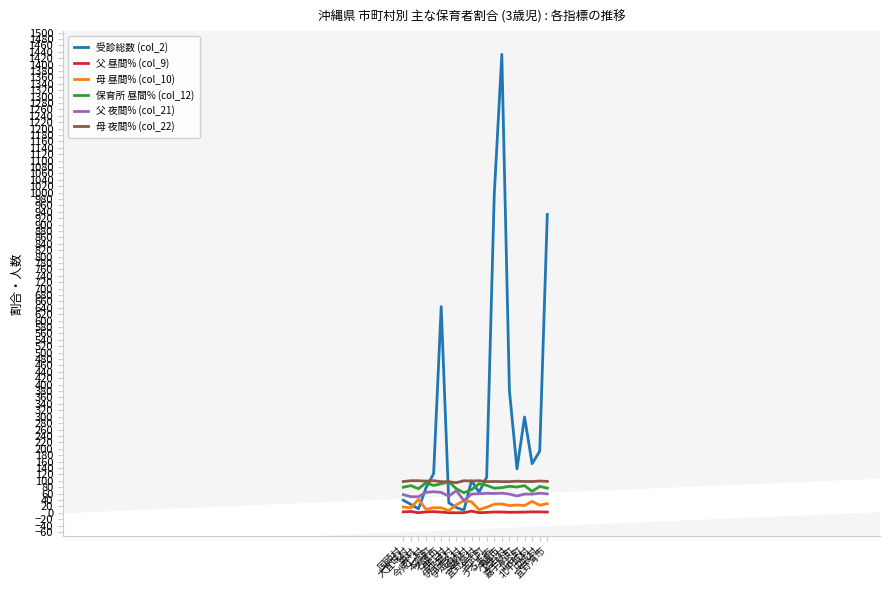

What is the lowest value of the 母 夜間% (col_22) series?

93.8